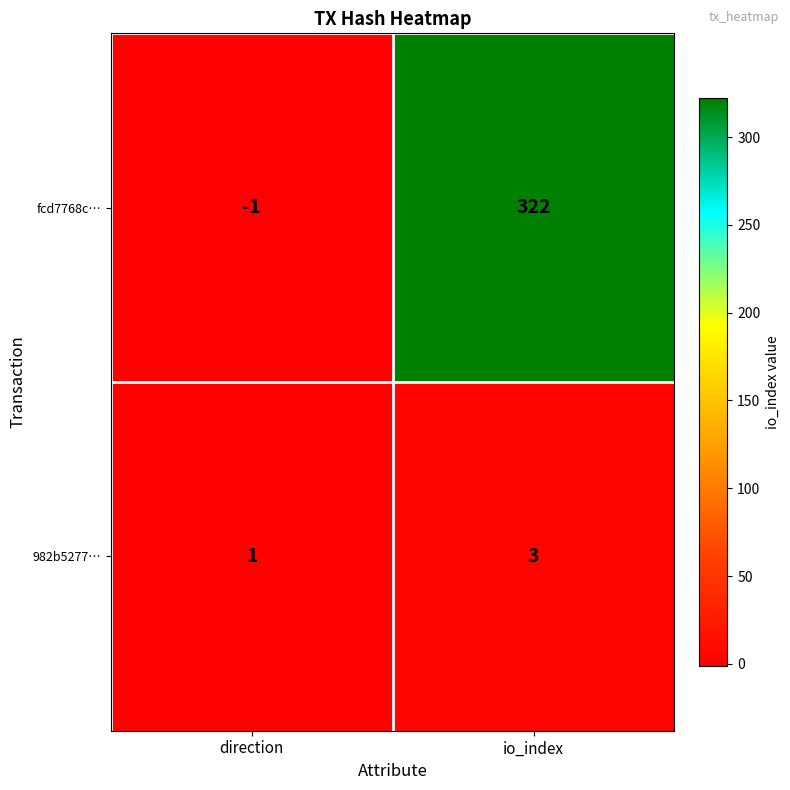

Which series has the largest total across all categories?

fcd7768c…